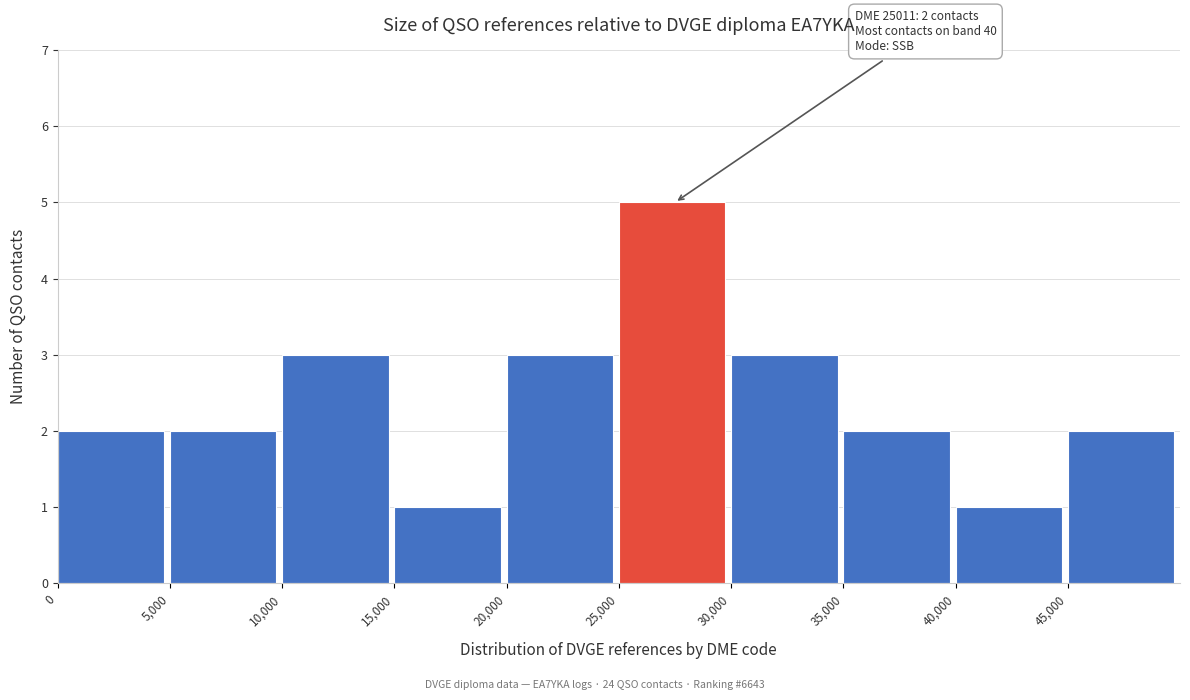

Over which range of the x-axis is the bar tallest?

25000 to 30000